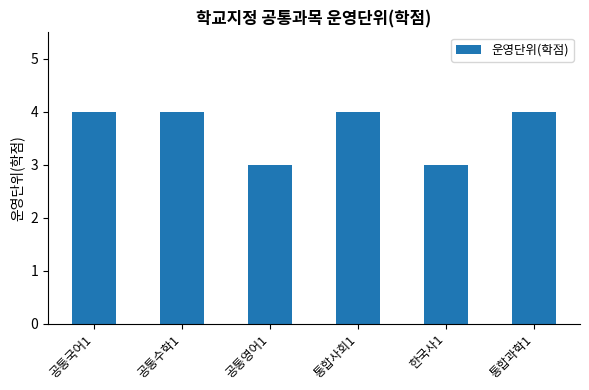

How many values are between 3 and 4?

6